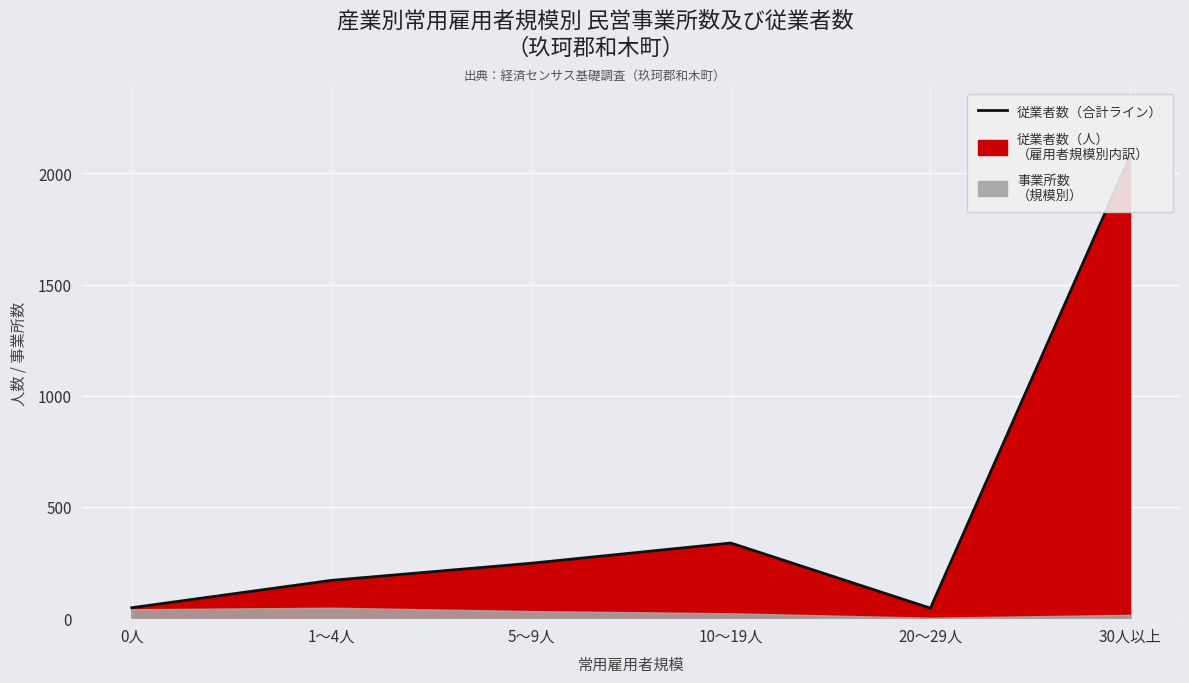

Reading left to right, transcribe all the data shown in this chart.

47	170	247	338	45	2077